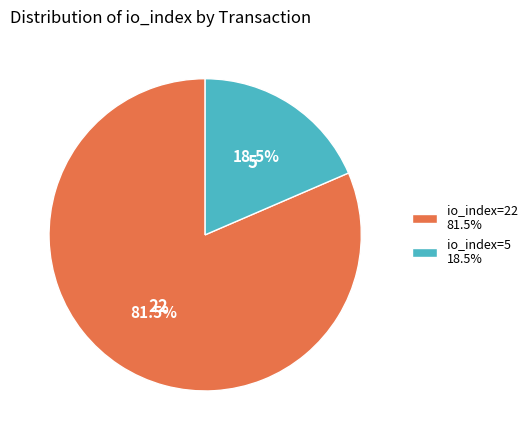

Between io_index=22 81.5% and io_index=5 18.5%, which is larger?

io_index=22 81.5%